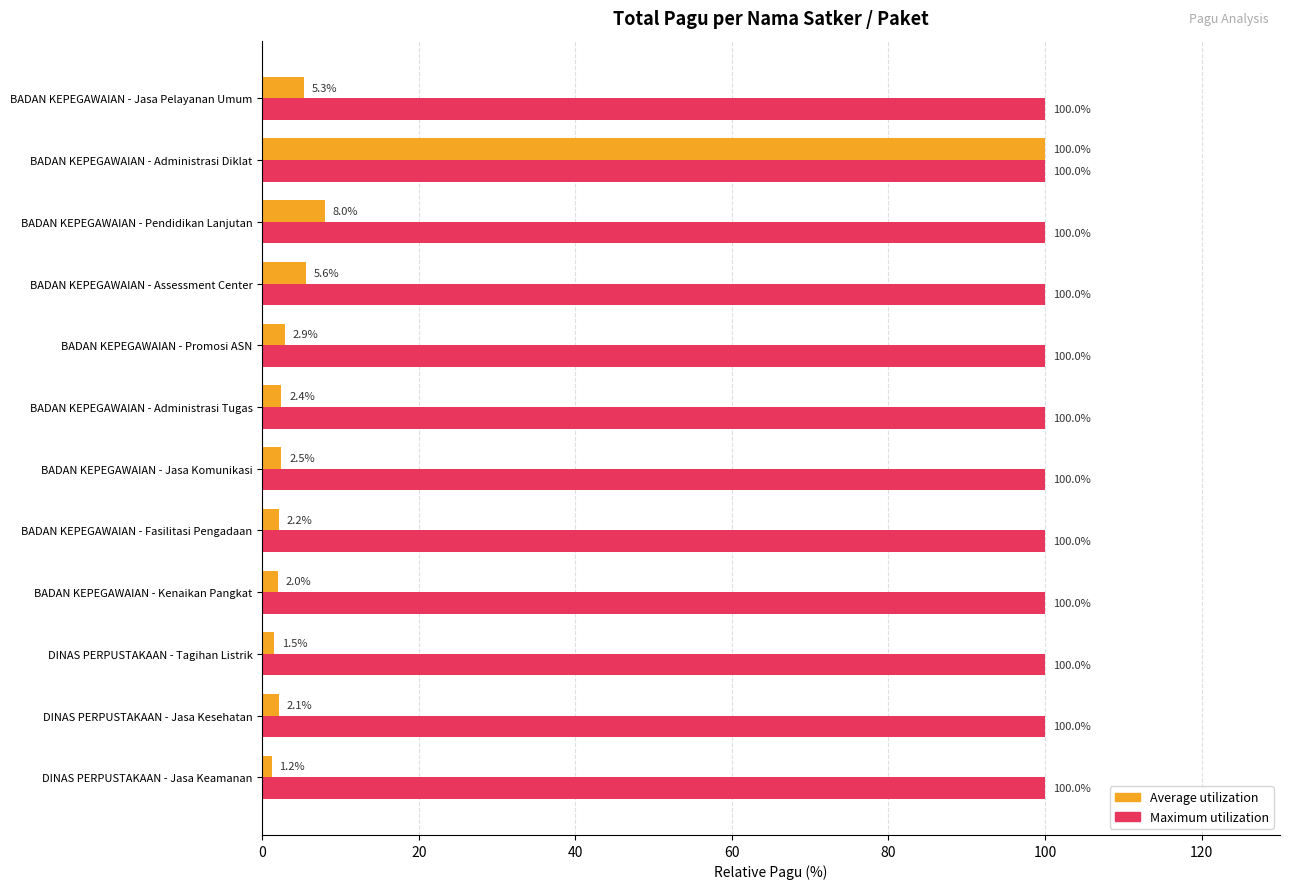

Rank the categories by Average utilization value from lowest to highest.

DINAS PERPUSTAKAAN - Jasa Keamanan, DINAS PERPUSTAKAAN - Tagihan Listrik, BADAN KEPEGAWAIAN - Kenaikan Pangkat, DINAS PERPUSTAKAAN - Jasa Kesehatan, BADAN KEPEGAWAIAN - Fasilitasi Pengadaan, BADAN KEPEGAWAIAN - Administrasi Tugas, BADAN KEPEGAWAIAN - Jasa Komunikasi, BADAN KEPEGAWAIAN - Promosi ASN, BADAN KEPEGAWAIAN - Jasa Pelayanan Umum, BADAN KEPEGAWAIAN - Assessment Center, BADAN KEPEGAWAIAN - Pendidikan Lanjutan, BADAN KEPEGAWAIAN - Administrasi Diklat